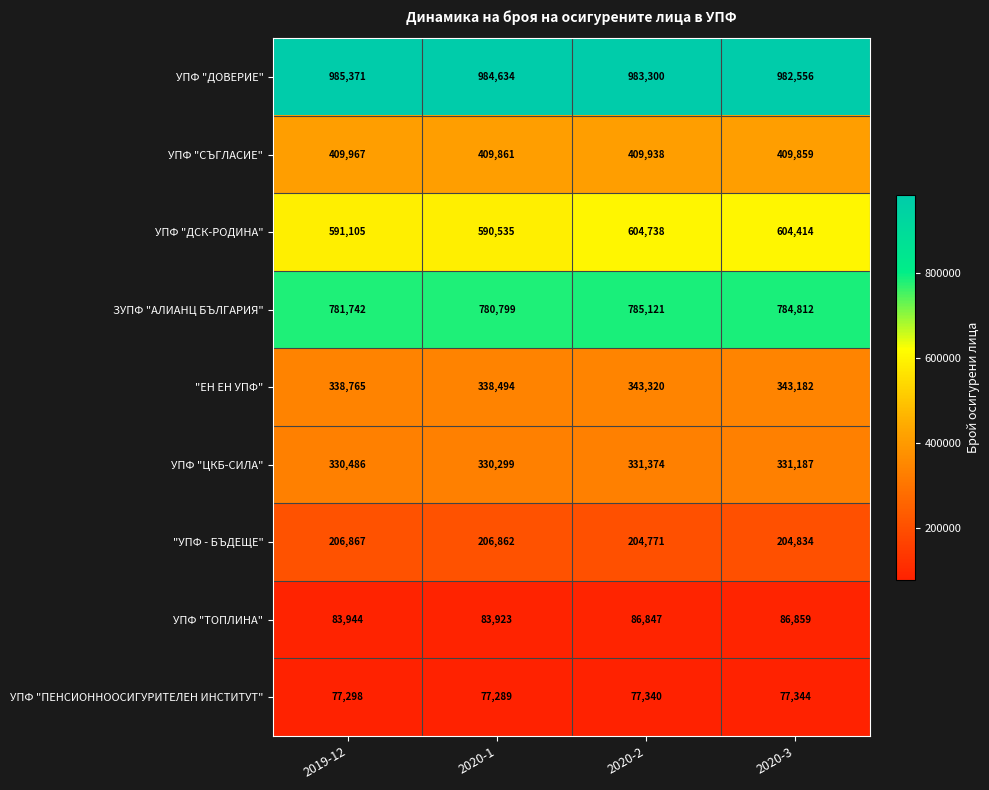

The УПФ "ТОПЛИНА" series shows 138679 at 2020-2. True or false?

False